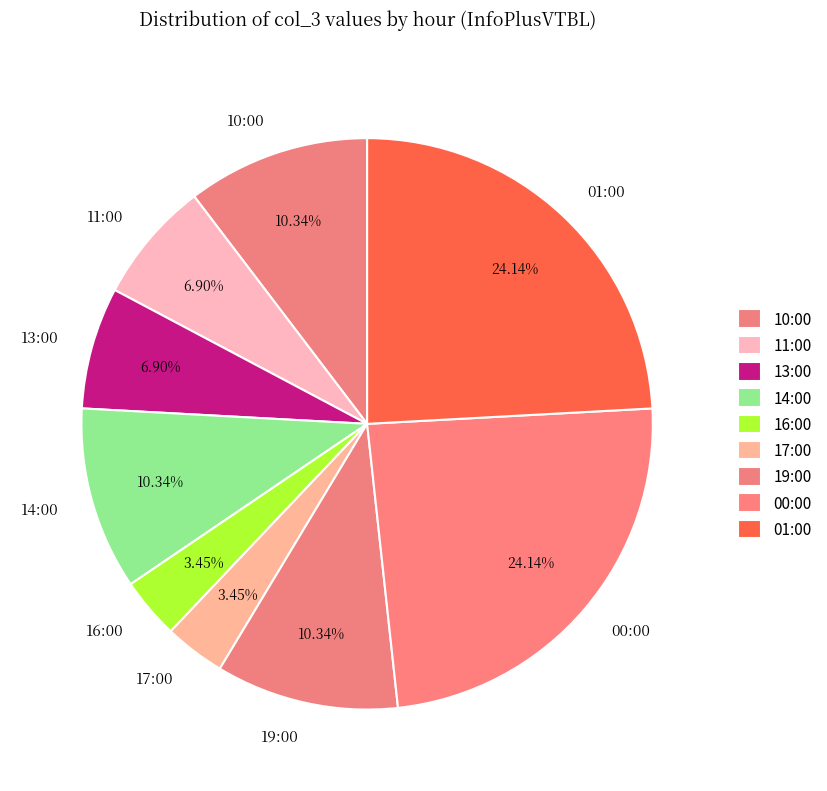

How many slices are in this pie chart?

9